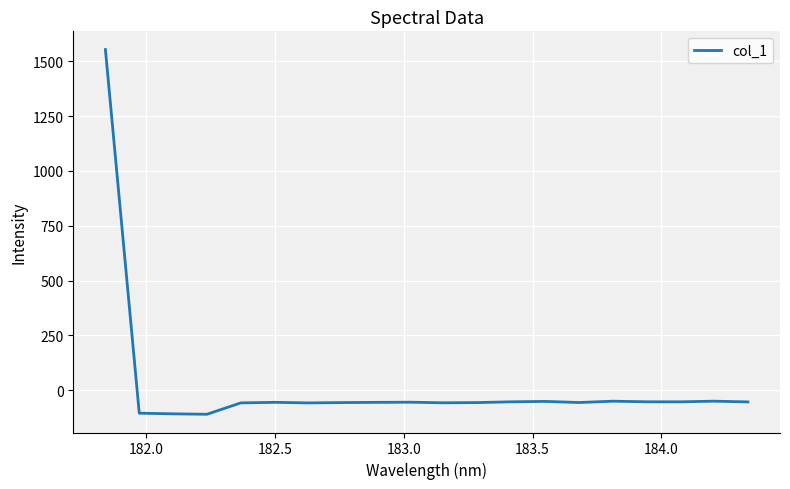

What is the minimum value shown in the chart?

-109.6